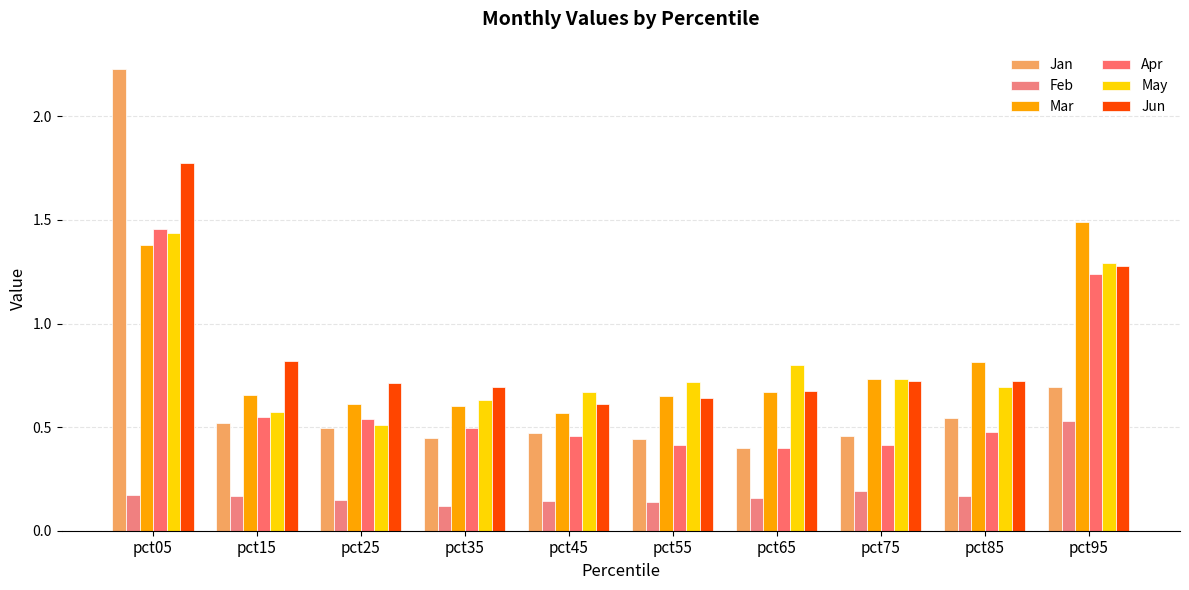

List the labels in order of Jan value, smallest first.

pct65, pct55, pct35, pct75, pct45, pct25, pct15, pct85, pct95, pct05